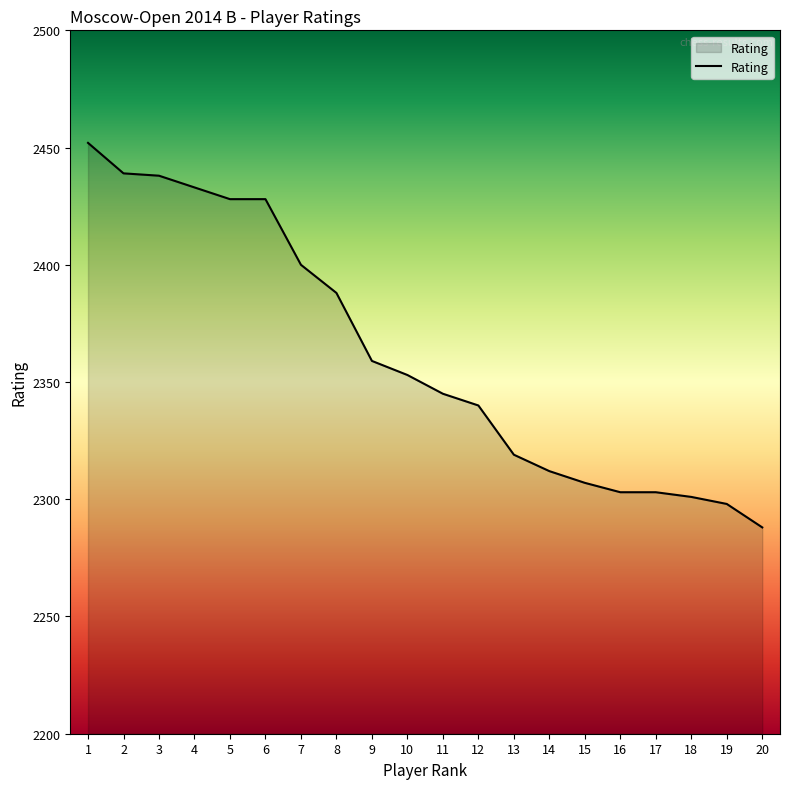

What is the difference between the values at 2 and 14?

127